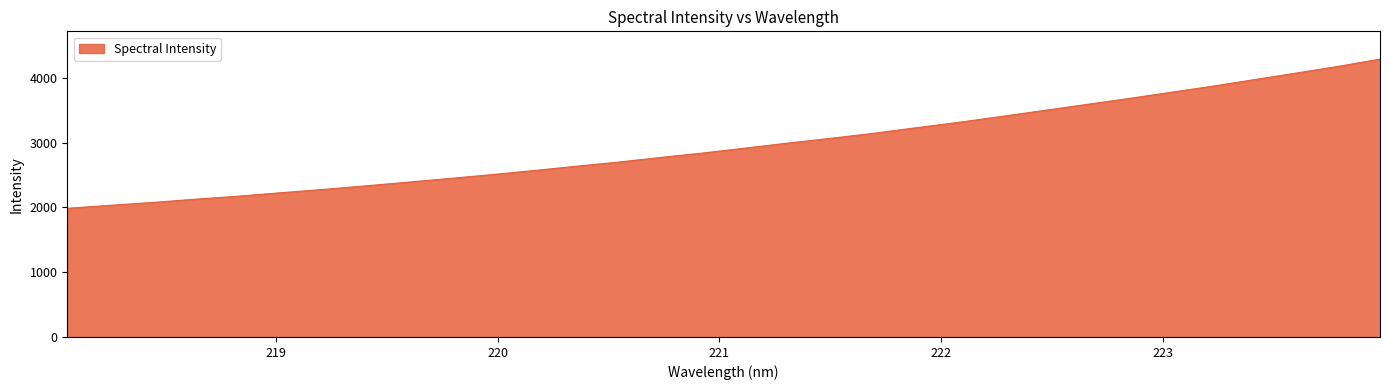

What is the greatest value displayed?

4287.5